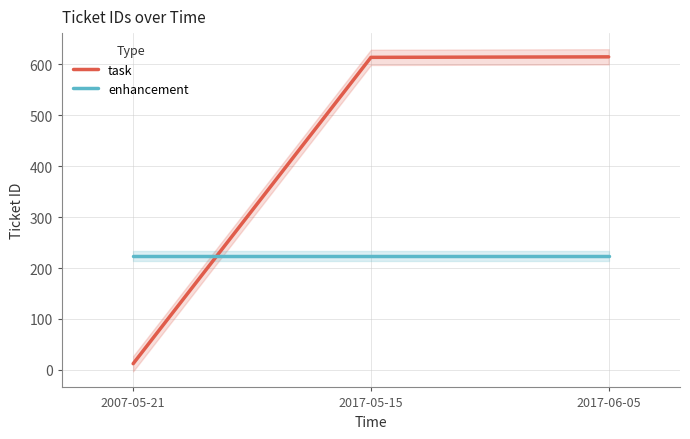

Rank the categories by enhancement value from highest to lowest.

2007-05-21, 2017-05-15, 2017-06-05